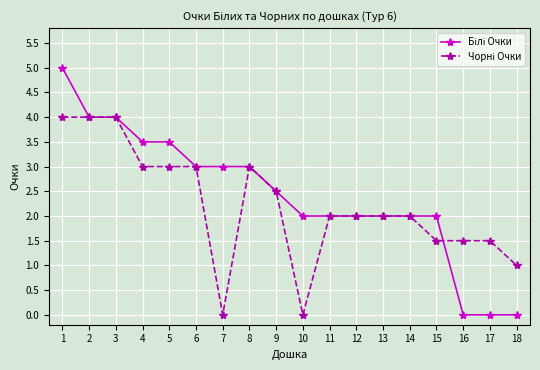

What is the total value across all series at 14?

4.0